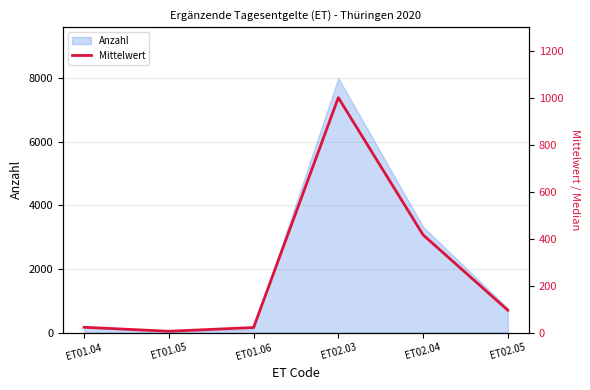

Does the chart have visible grid lines?

Yes